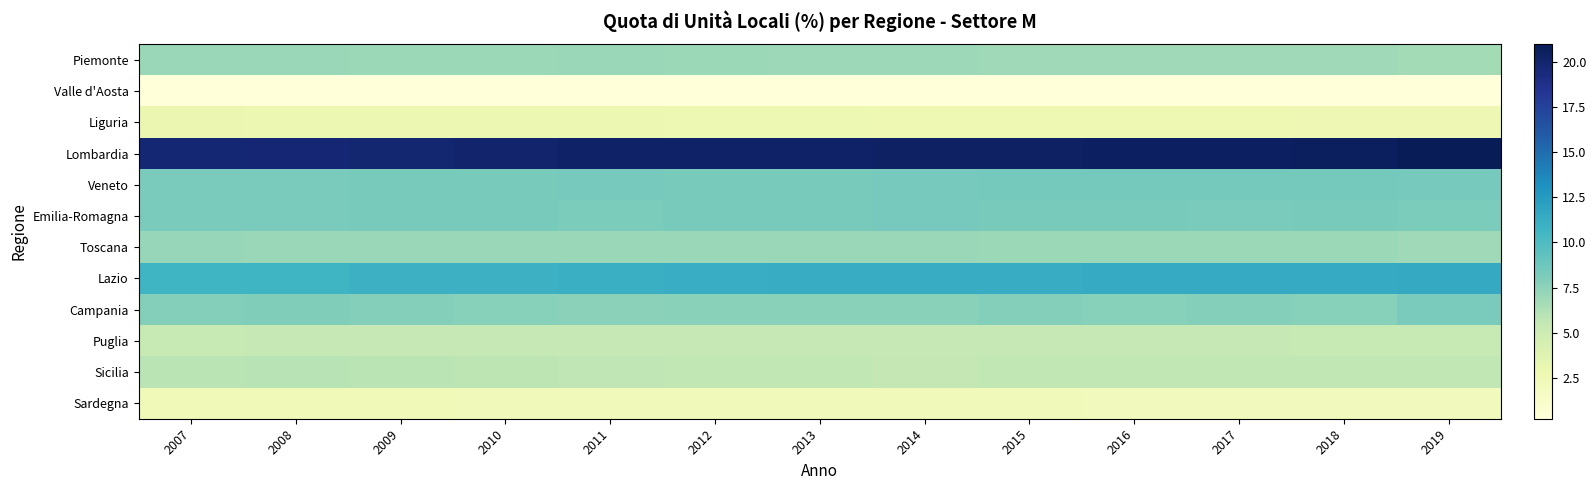

At which category is the sum across all series the highest?

2019